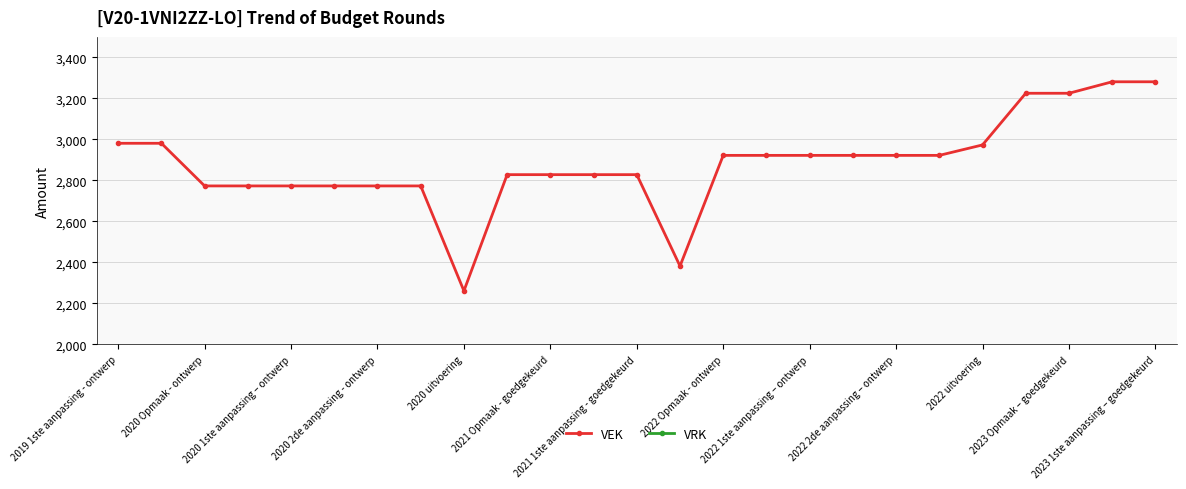

What is the difference between the second highest and minimum values in the VEK series?

1020